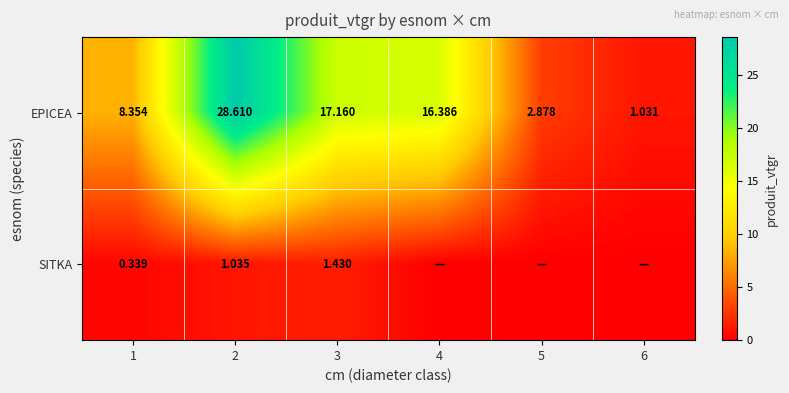

Is the value of SITKA at 2 greater than the value of EPICEA at 3?

No